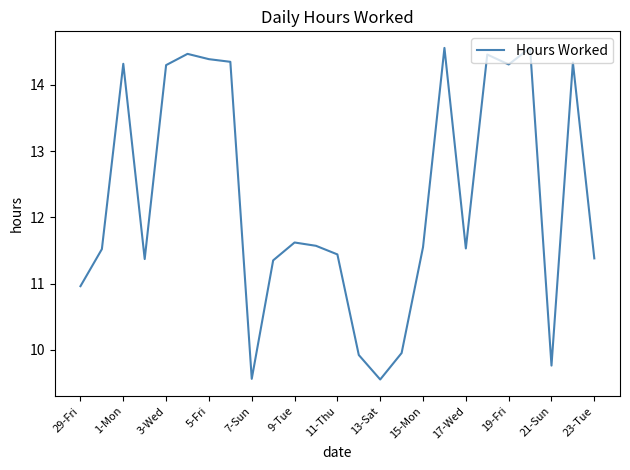

Is this an area chart (filled region under the line)?

No